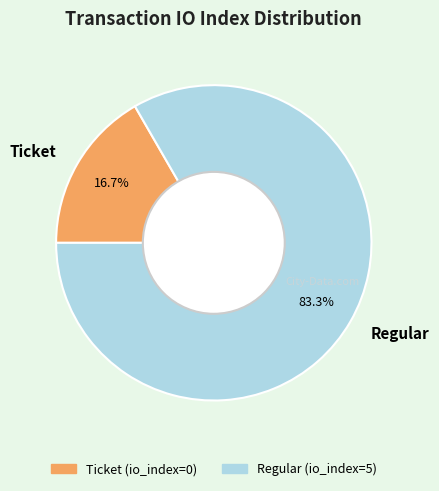

Which slice is the smallest?

Ticket